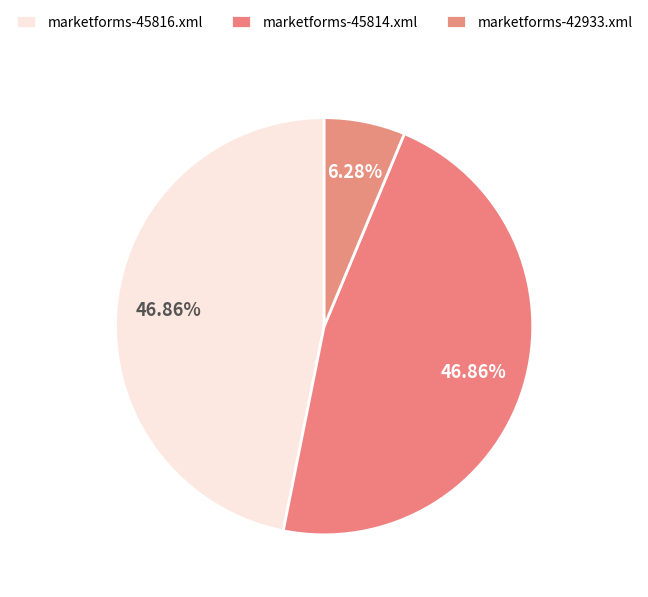

True or false: marketforms-42933.xml accounts for 1% of the total.

False